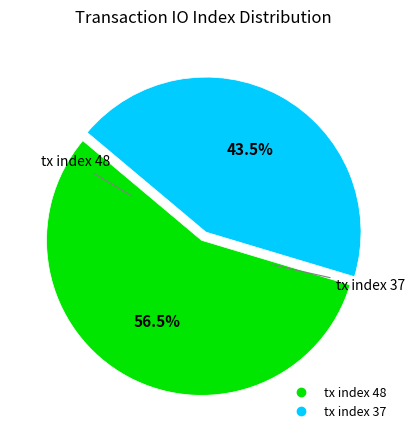

Does tx index 37 account for over 50% of the chart?

No